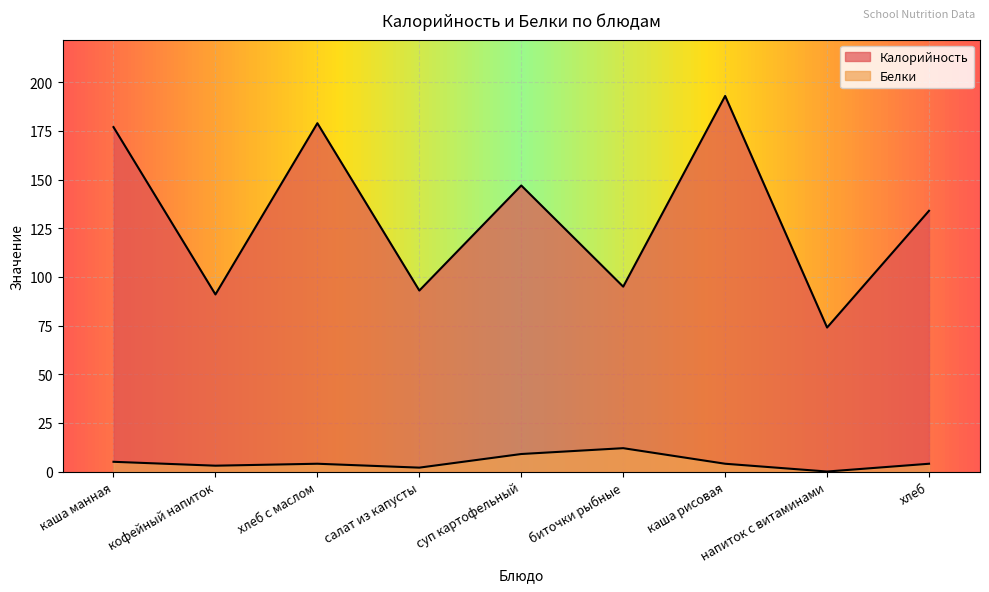

What is the difference between the highest and lowest values at хлеб с маслом?

175